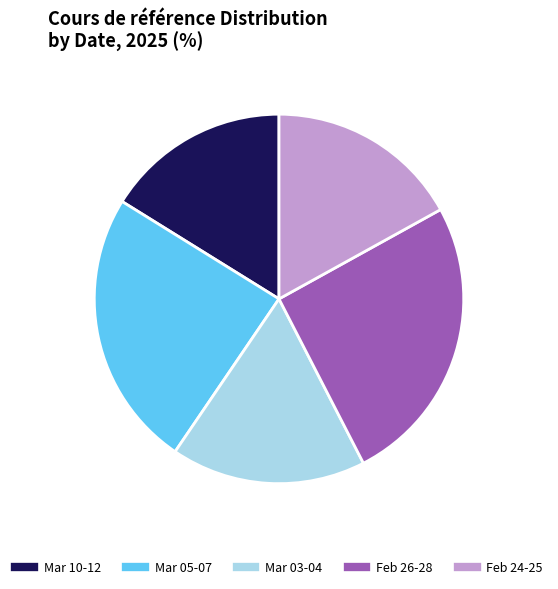

Is there a majority slice in this chart?

No